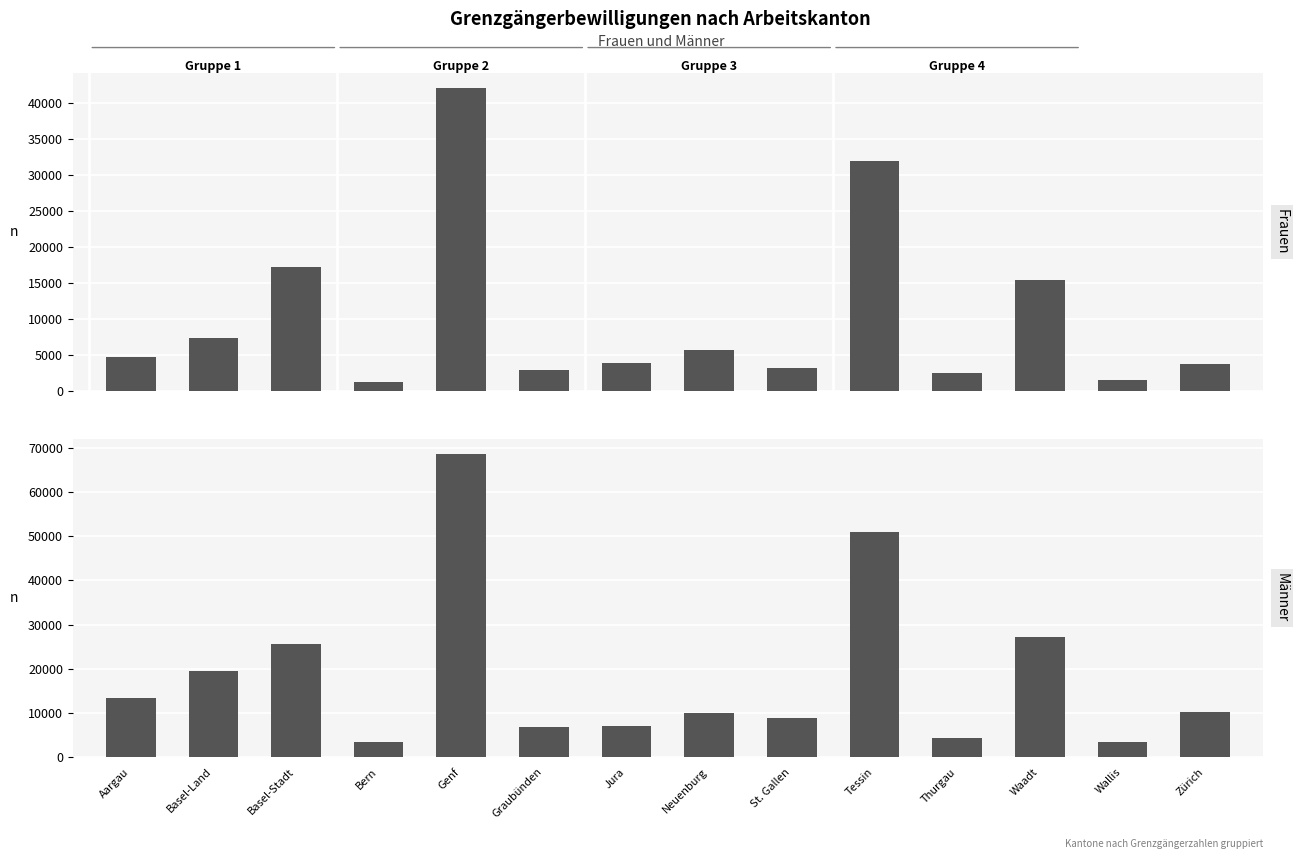

What is the maximum value for Frauen?

42061